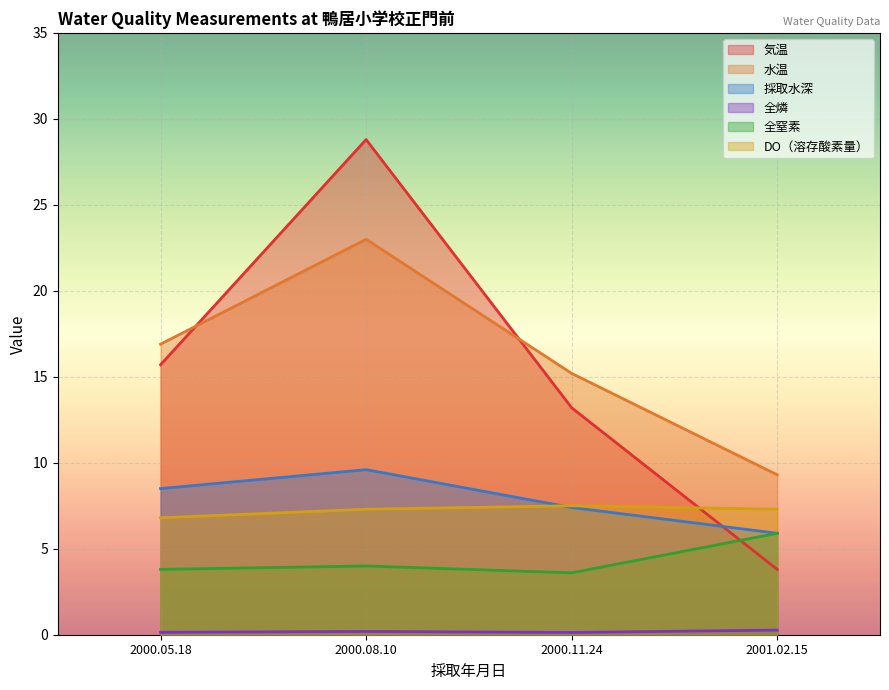

How many lines are shown in the chart?

6